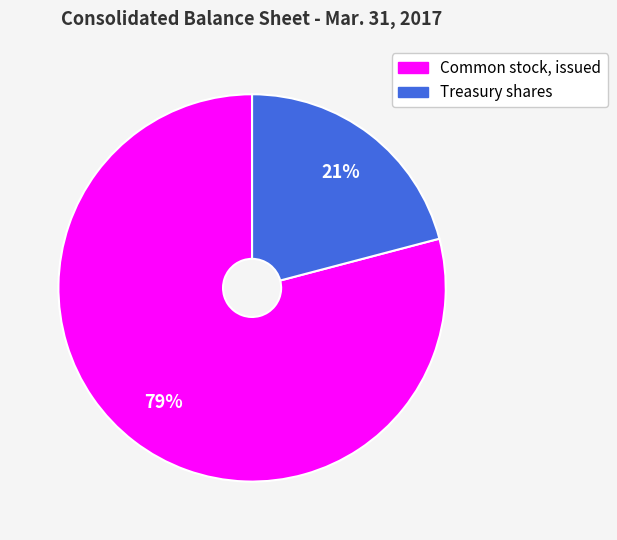

Is there any slice that represents more than half of the pie?

Yes